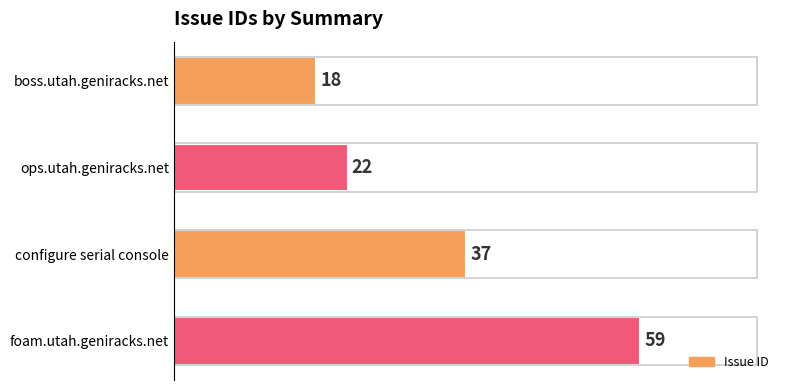

Rank the categories by value from lowest to highest.

boss.utah.geniracks.net, ops.utah.geniracks.net, configure serial console, foam.utah.geniracks.net